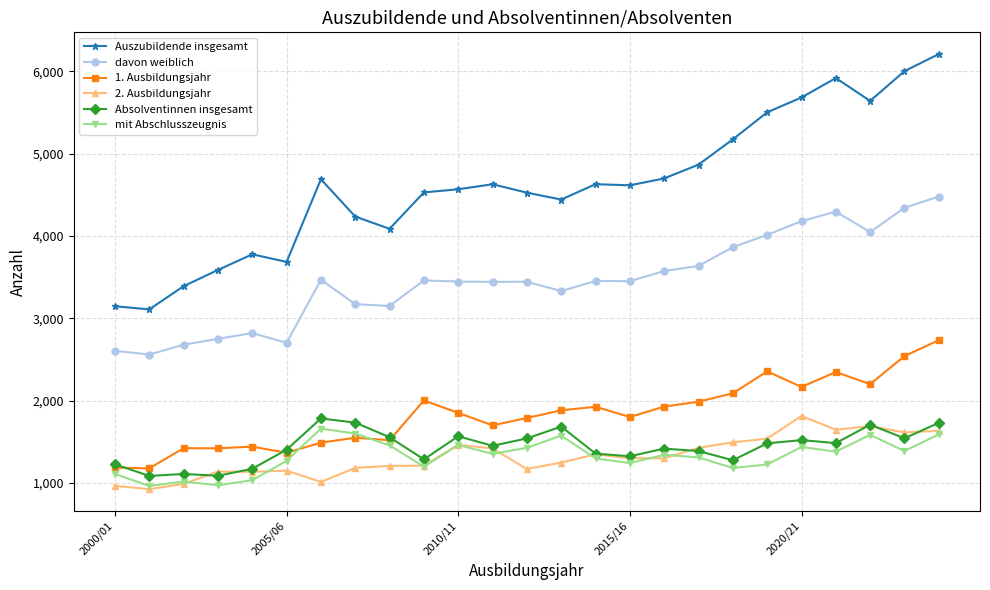

What is the minimum value for 2. Ausbildungsjahr?

925